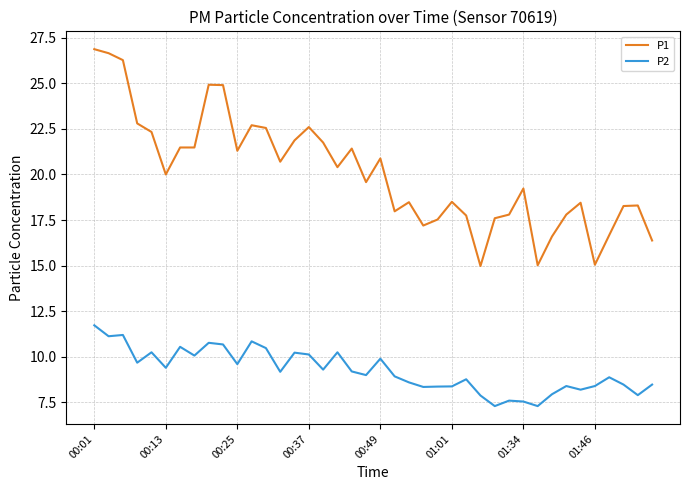

How many values in the P1 series are below 20?

20